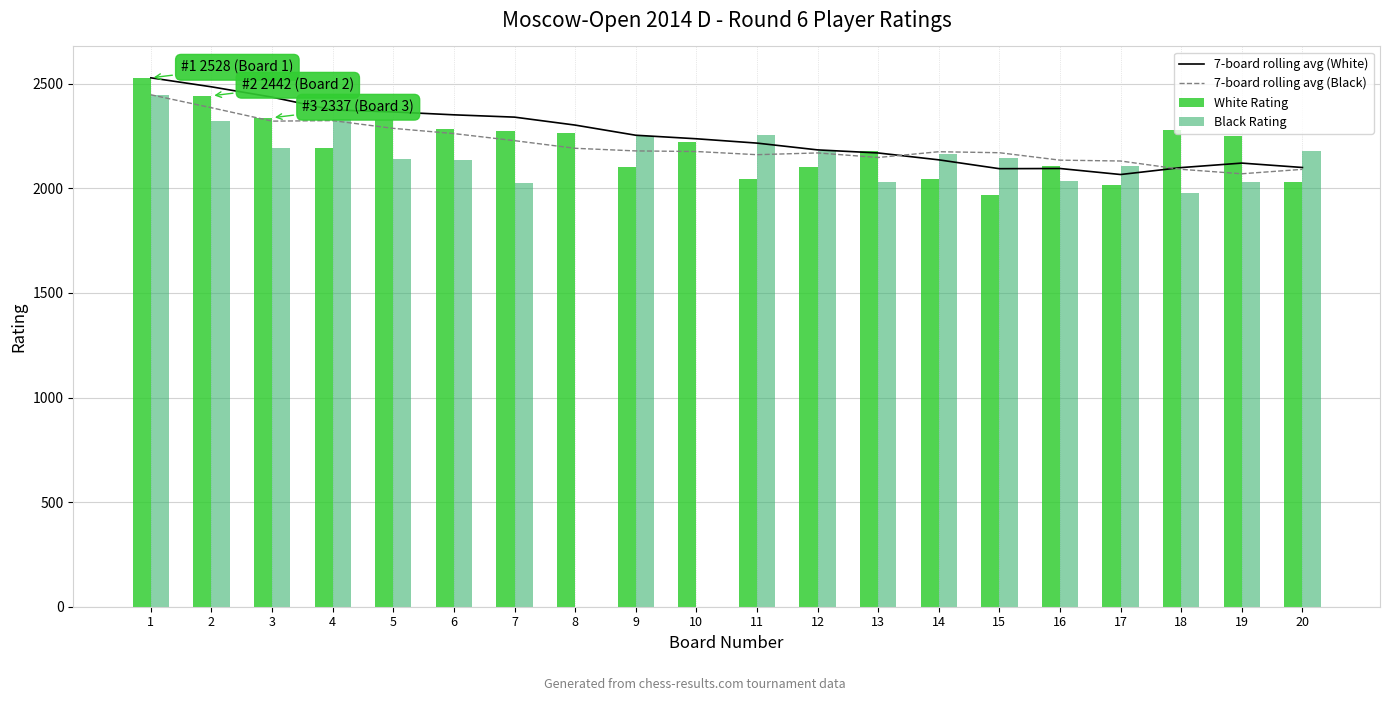

How many values in the White Rating series are below 2219?

10